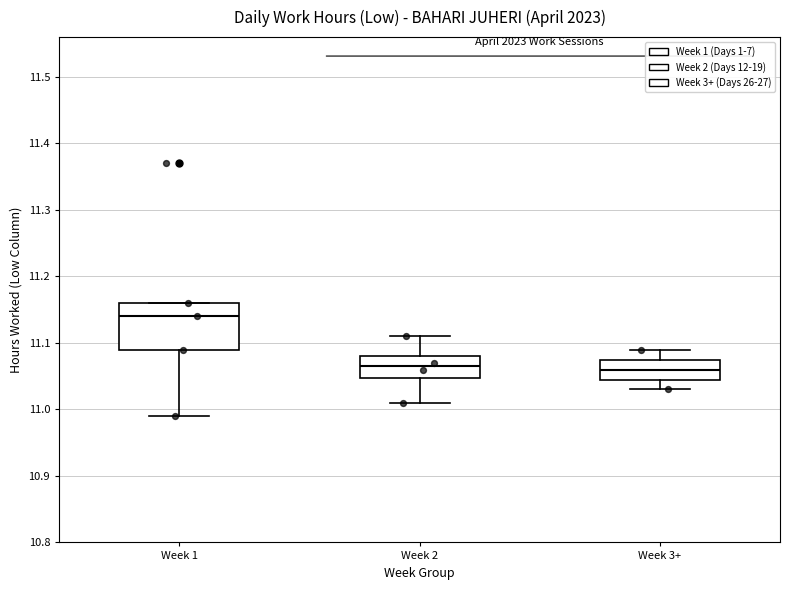

Reading left to right, read every box against the y-axis: the position of its median line, the range the box covers, and the ends of its whiskers. The values are not printed on the chart, so give them approximately, as read against the axis.

Week 1: median 11.14, box 11.09 to 11.16, whiskers 10.99 to 11.16
Week 2: median 11.07, box 11.05 to 11.08, whiskers 11.01 to 11.11
Week 3+: median 11.06, box 11.05 to 11.08, whiskers 11.03 to 11.09